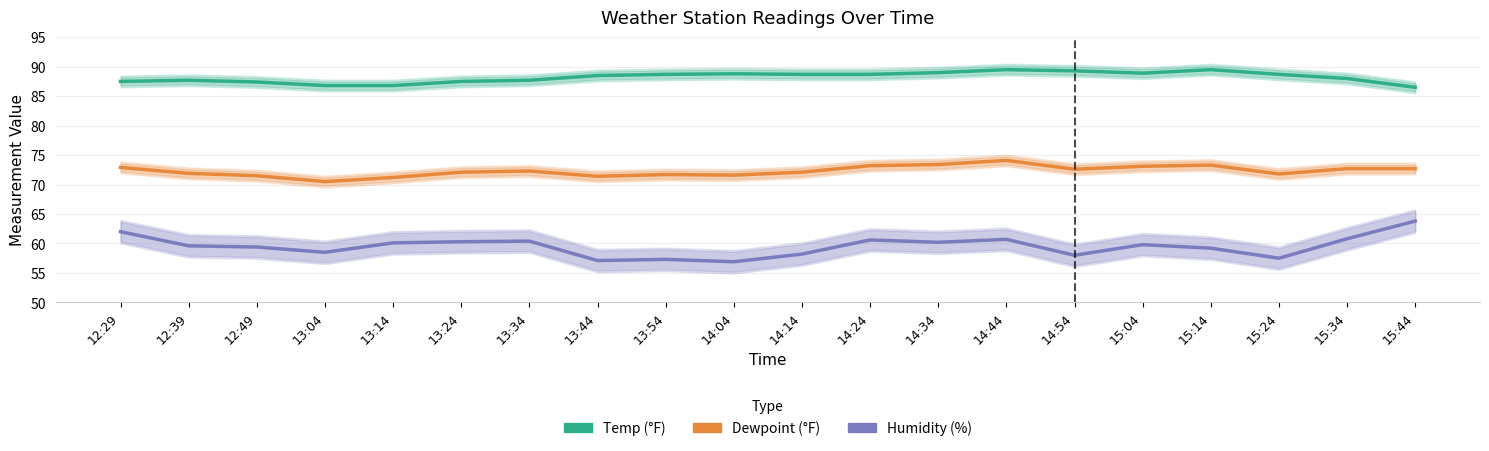

How many lines are shown in the chart?

3